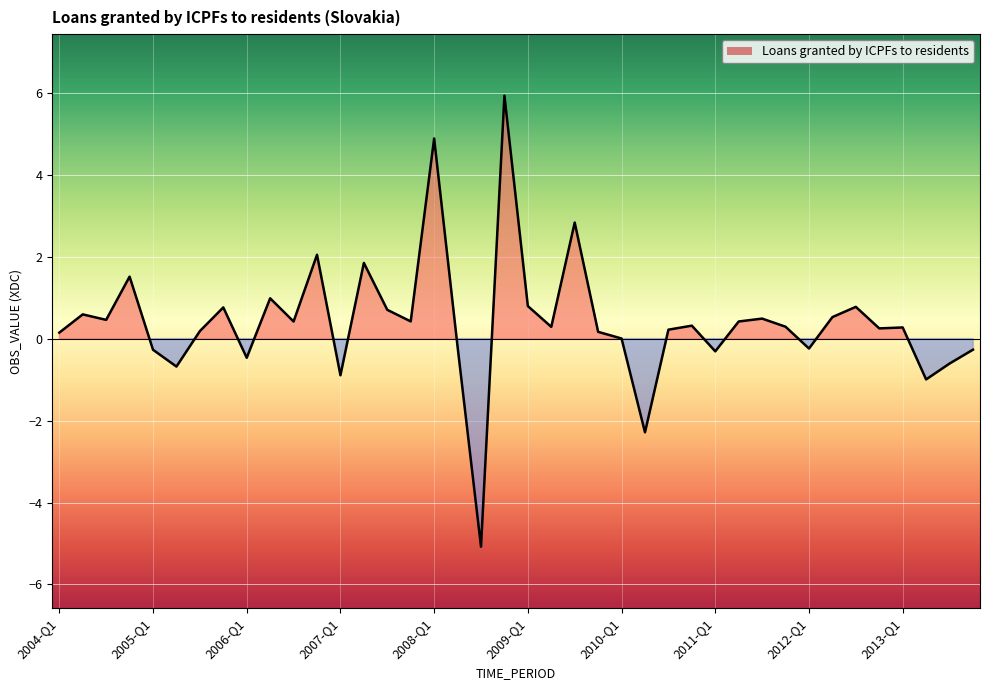

What is the difference between the maximum and minimum values?

11.0